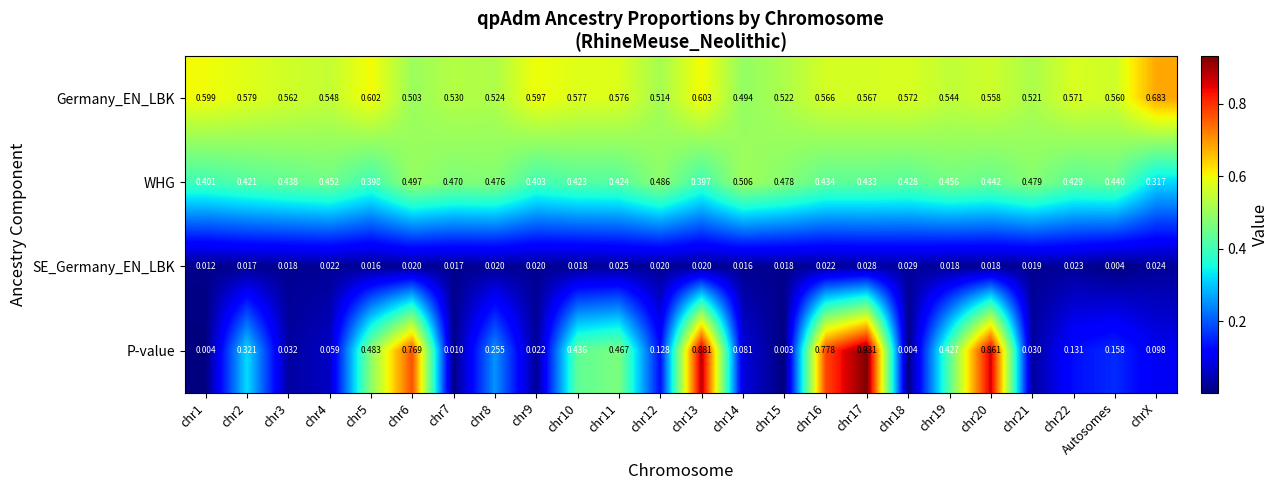

Which category has the lowest value across all series?

chr15